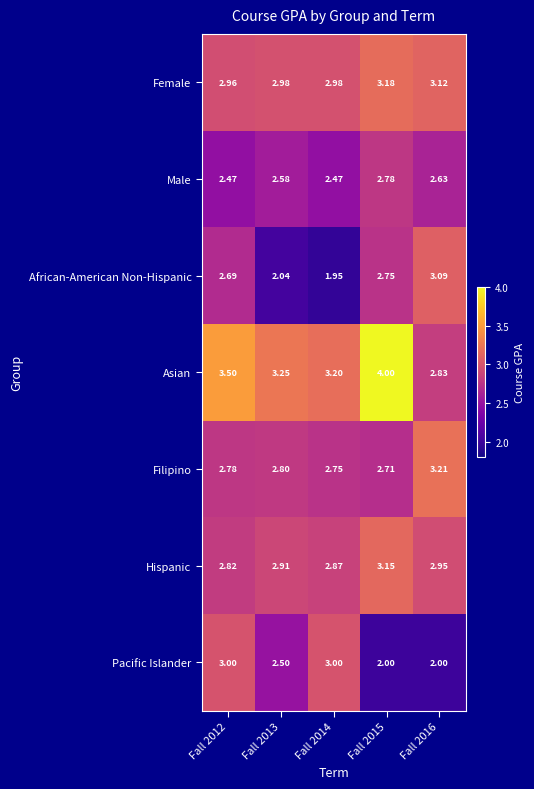

List the series in order of their peak value, lowest first.

Male, Pacific Islander, African-American Non-Hispanic, Hispanic, Female, Filipino, Asian